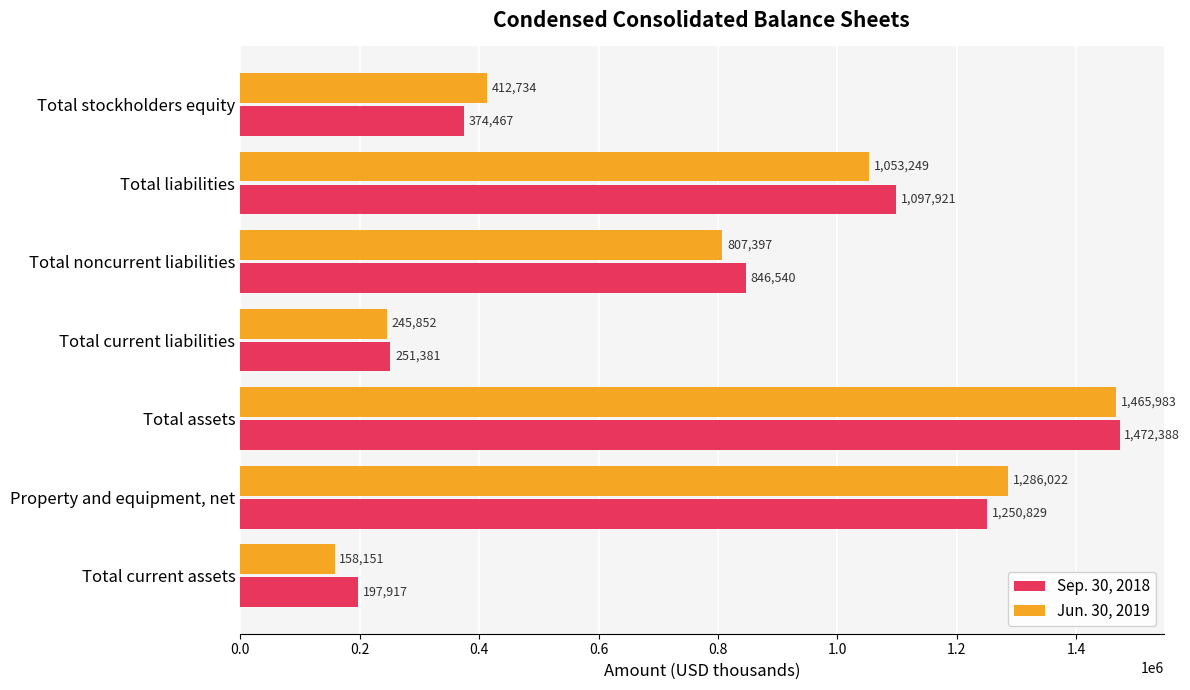

The Jun. 30, 2019 series shows 885655 at Total assets. True or false?

False